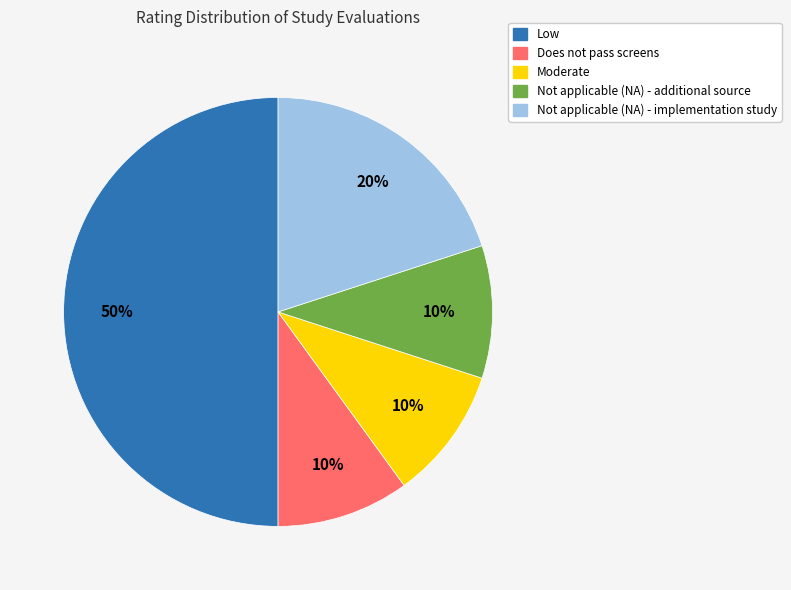

To the nearest percent, what portion does Does not pass screens represent?

10%